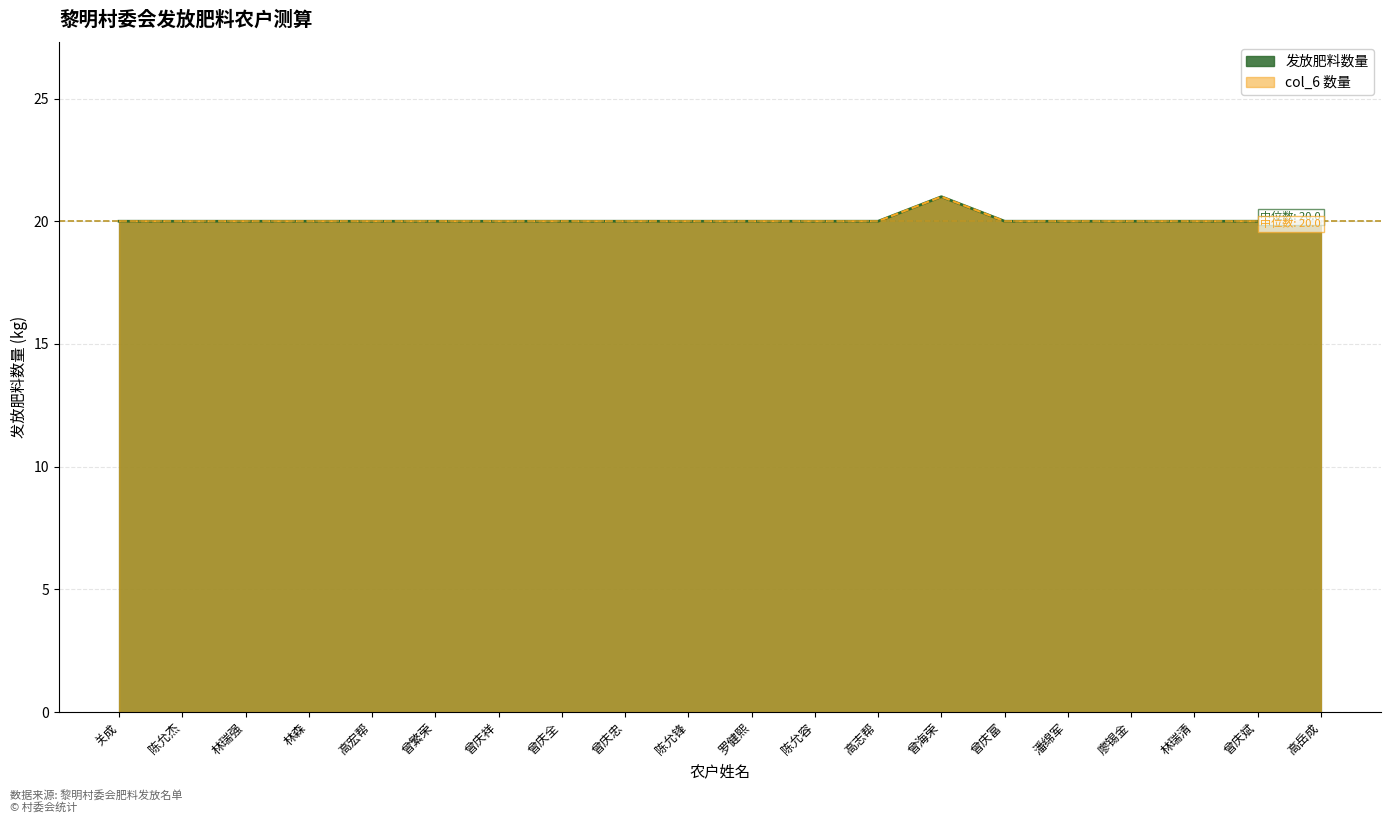

True or false: 发放肥料数量 and col_6 cross at least once.

False